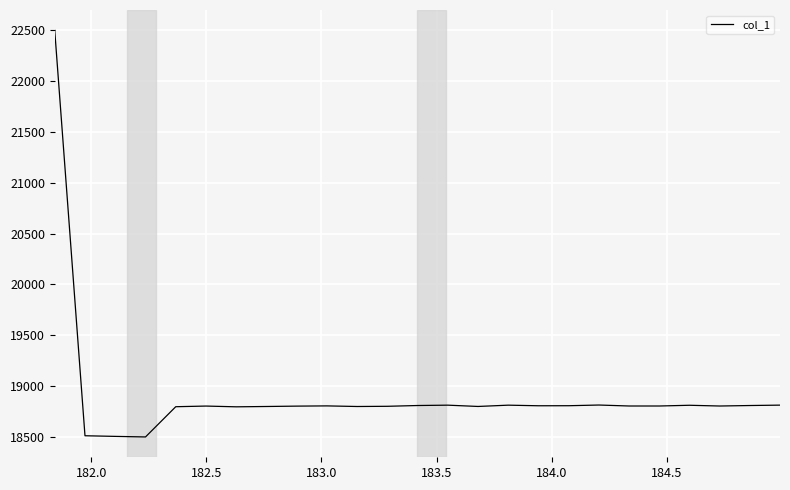

What is the greatest value displayed?

22500.0